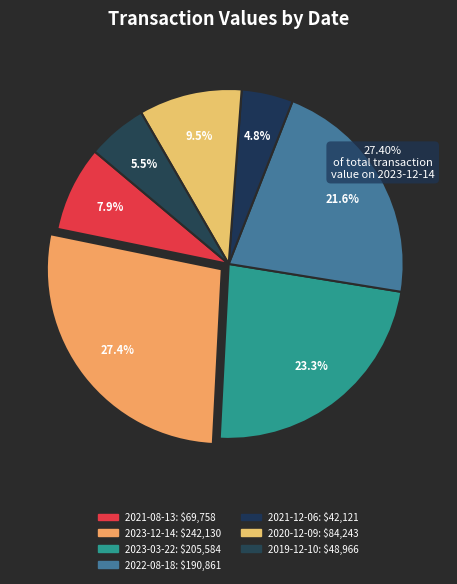

Rank the categories by value from highest to lowest.

2023-12-14, 2023-03-22, 2022-08-18, 2020-12-09, 2021-08-13, 2019-12-10, 2021-12-06